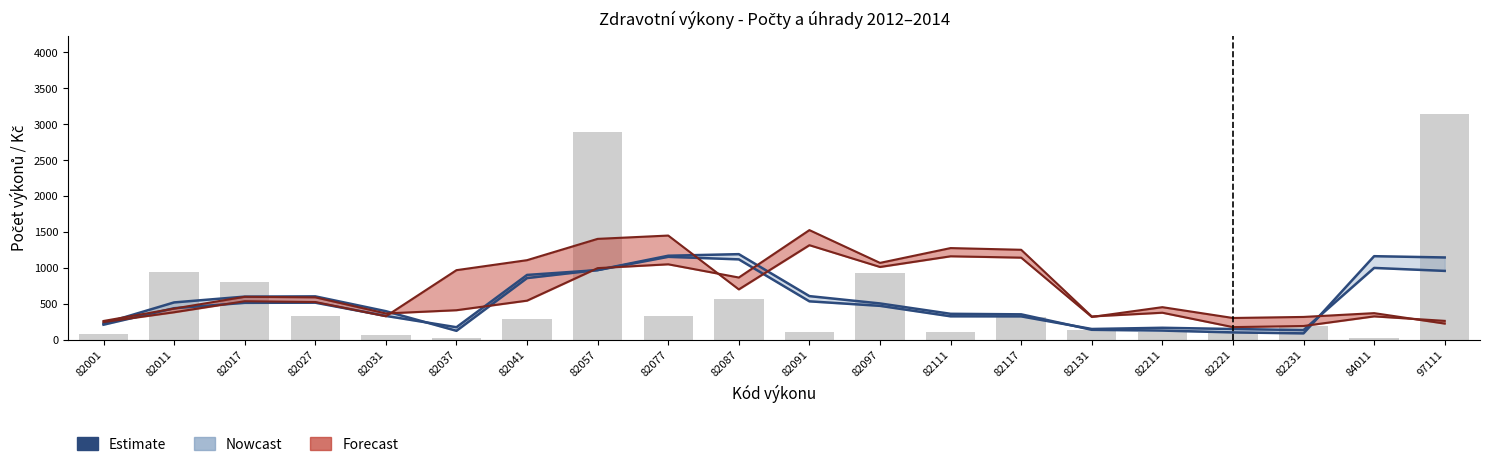

Which category has the highest value across all series?

97111